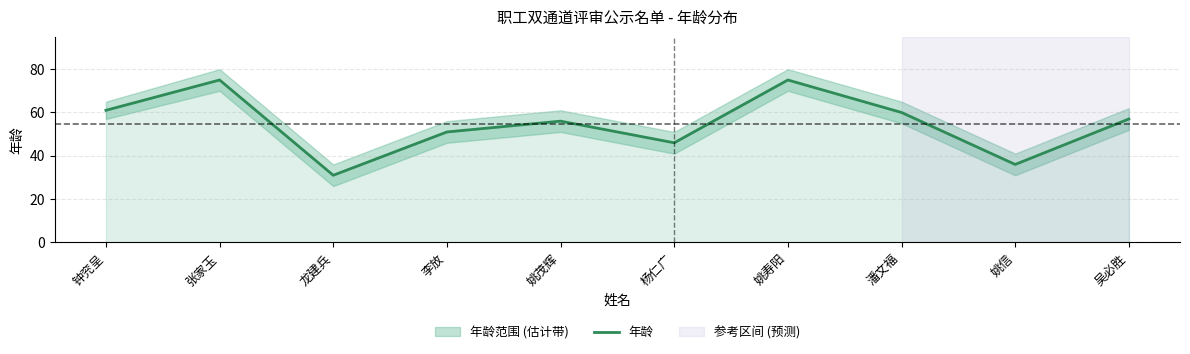

What is the sum of the values at 张家玉 and 杨仁广?

121